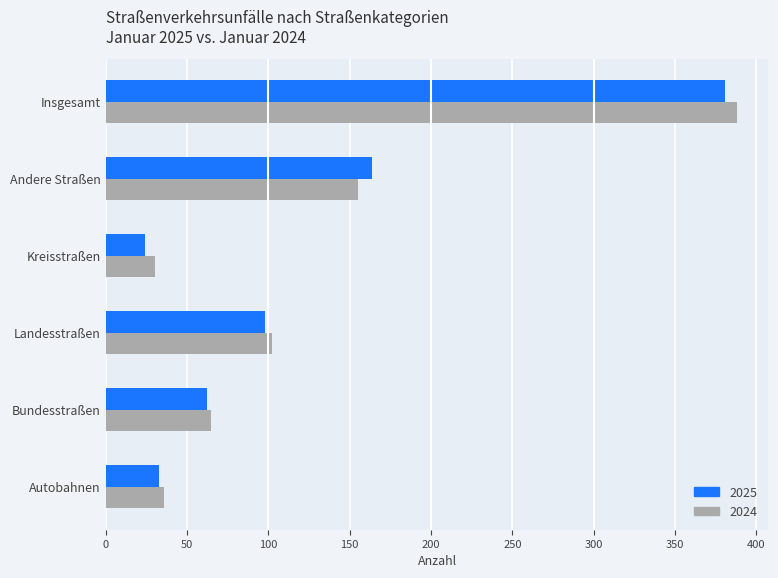

What is the spread (max minus min) of values at Bundesstraßen?

3